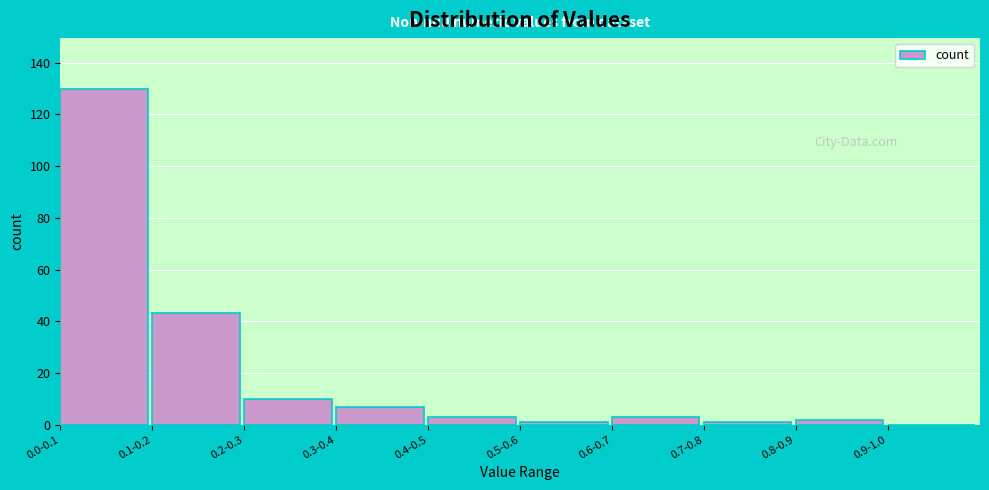

Reading left to right, list all the values displayed in this chart.

0.0-0.1=130	0.1-0.2=43	0.2-0.3=10	0.3-0.4=7	0.4-0.5=3	0.5-0.6=1	0.6-0.7=3	0.7-0.8=1	0.8-0.9=2	0.9-1.0=0